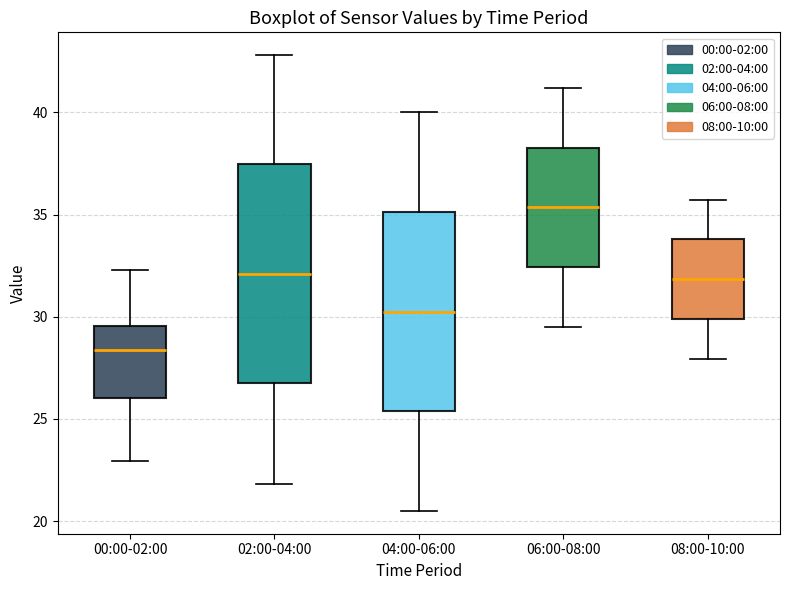

Reading left to right, transcribe this box plot: for each box, give where its median line is, the range the box spans, and where its two whiskers end, as read against the y-axis. The values are not printed on the chart, so give them approximately, as read against the axis.

00:00-02:00: median 28.5, box 26.0 to 29.5, whiskers 23.0 to 32.5
02:00-04:00: median 32.0, box 27.0 to 37.5, whiskers 22.0 to 43.0
04:00-06:00: median 30.5, box 25.5 to 35.0, whiskers 20.5 to 40.0
06:00-08:00: median 35.5, box 32.5 to 38.5, whiskers 29.5 to 41.0
08:00-10:00: median 32.0, box 30.0 to 34.0, whiskers 28.0 to 35.5